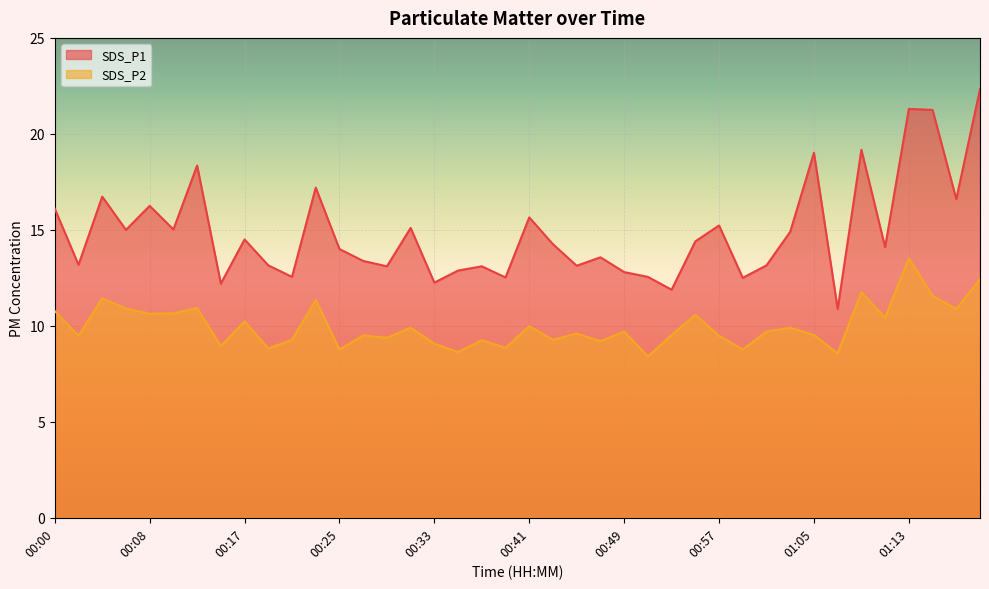

At 00:00, list the series in order from largest to smallest.

SDS_P1, SDS_P2